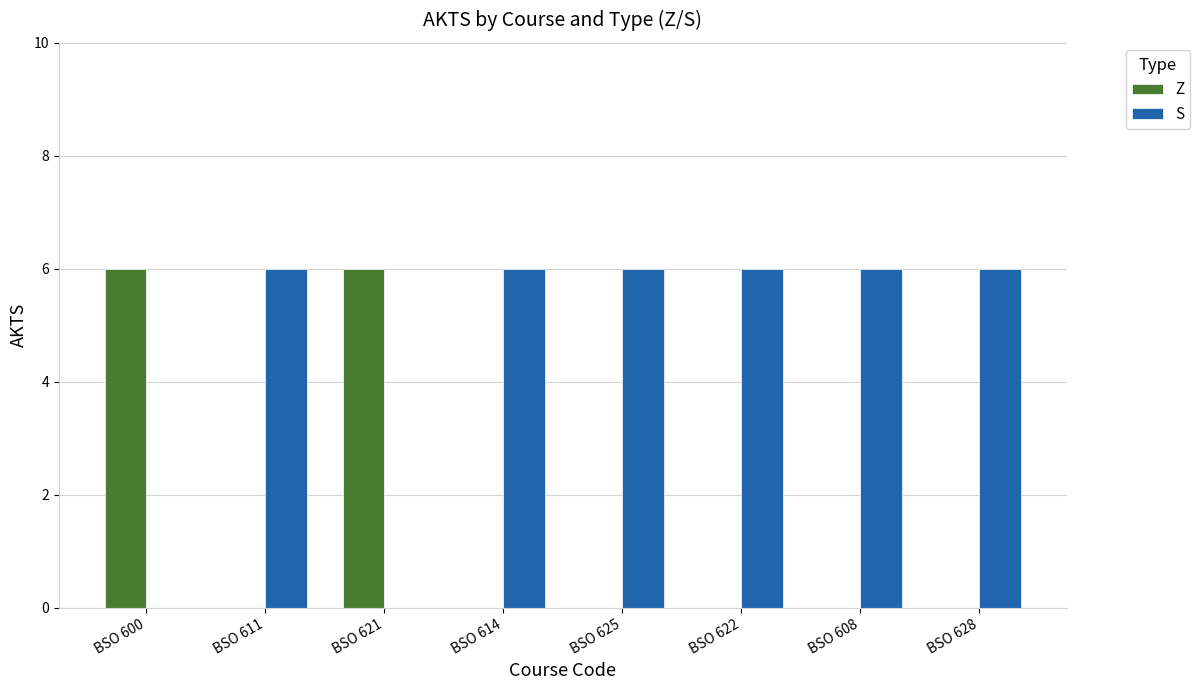

Does the chart contain stacked bars?

No